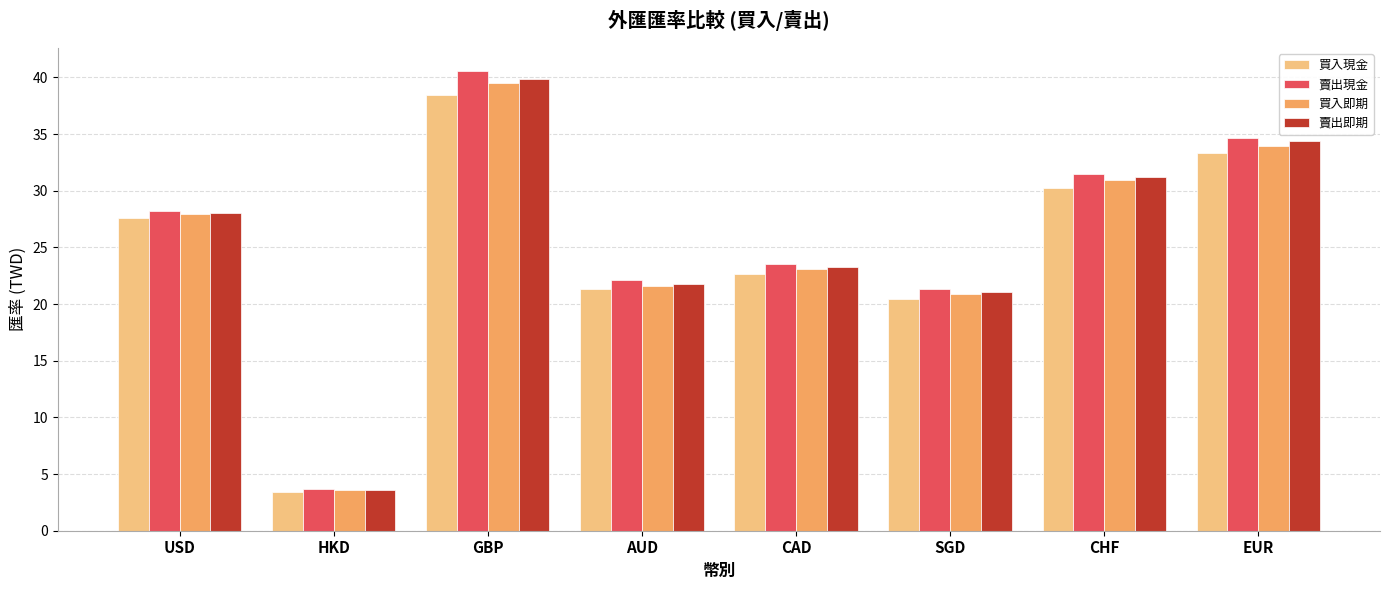

What is the difference between the maximum and minimum values in the 賣出現金 series?

36.9